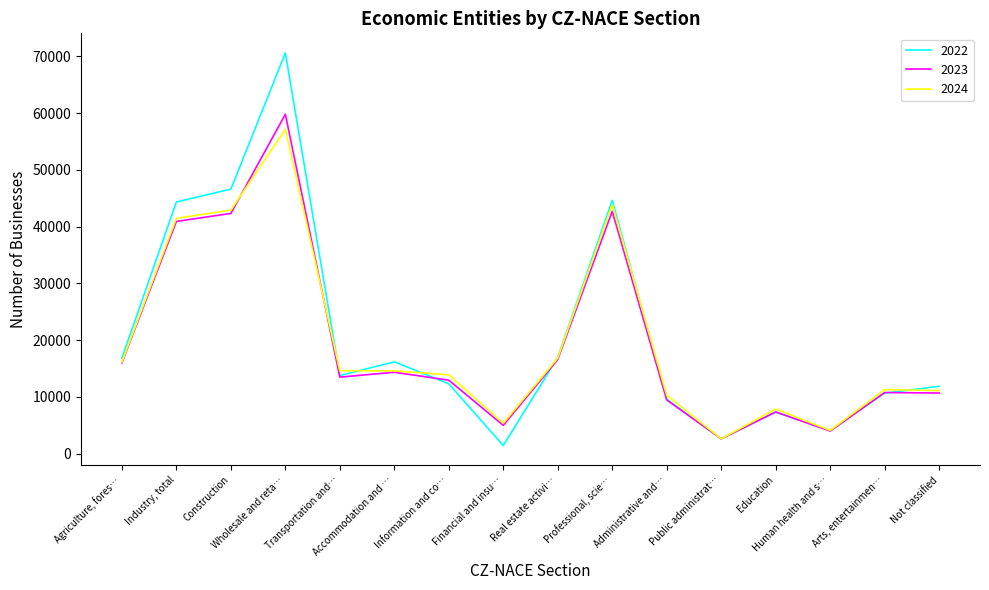

Which series has the widest spread of values?

2022